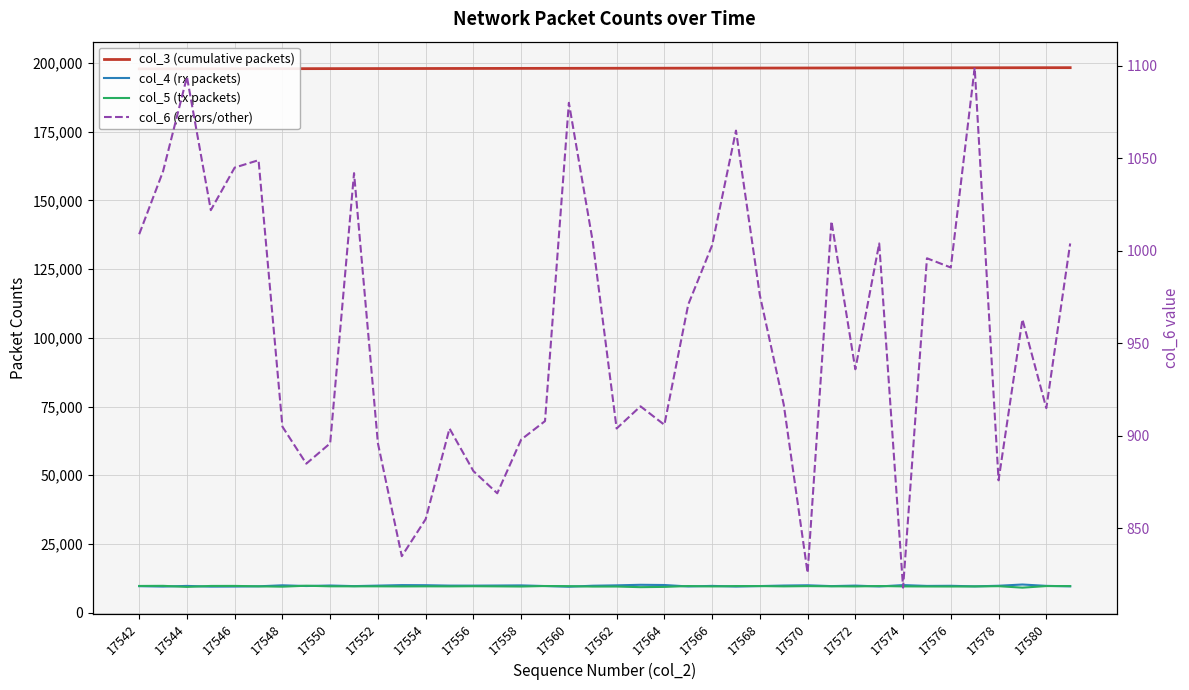

At which category does the chart reach its peak across all series?

39